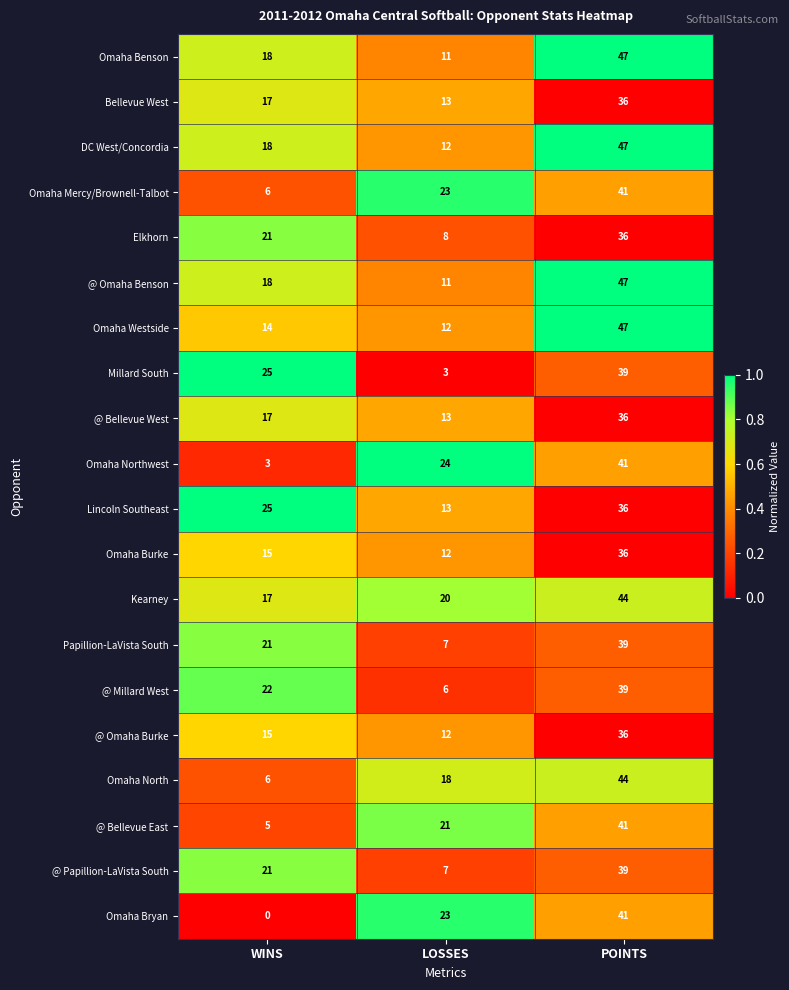

Which series has the widest spread of values?

Omaha Bryan